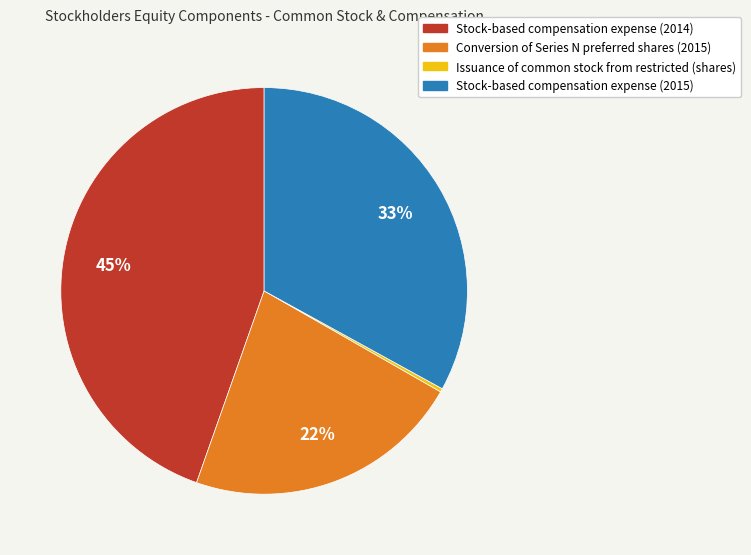

Is Stock-based compensation expense (2014) the majority of the pie?

No